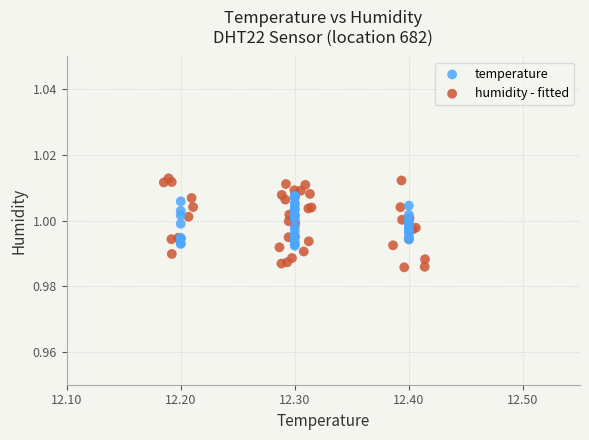

Which series has the largest Y range (max minus min)?

humidity - fitted